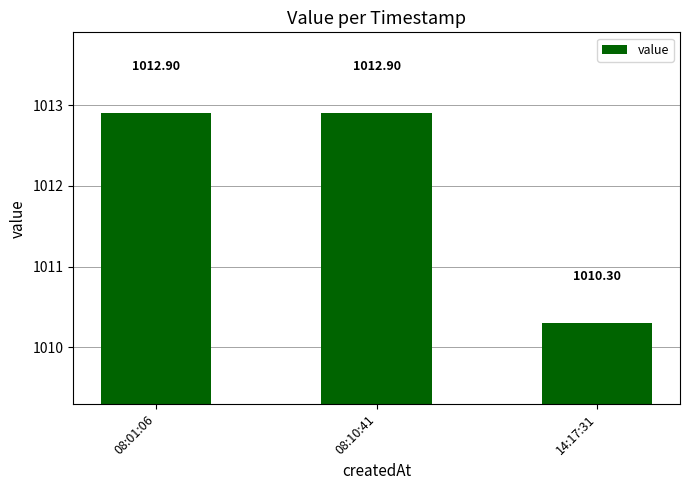

Which label corresponds to the smallest value in the chart?

14:17:31